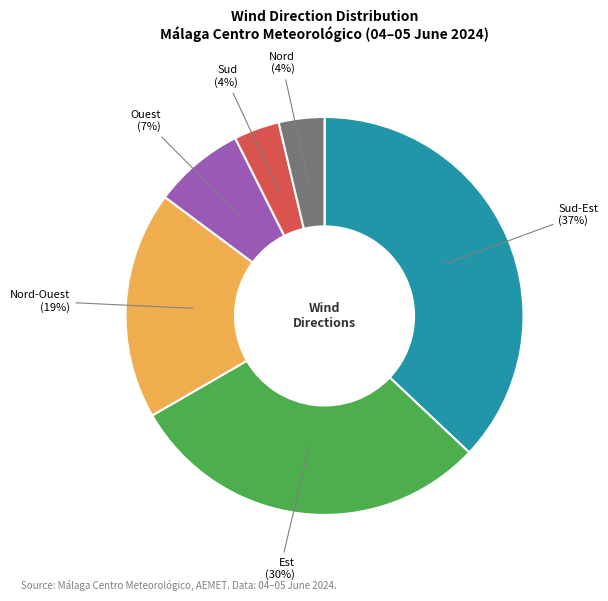

To the nearest percent, what is the difference between the largest and smallest slice percentages?

33%